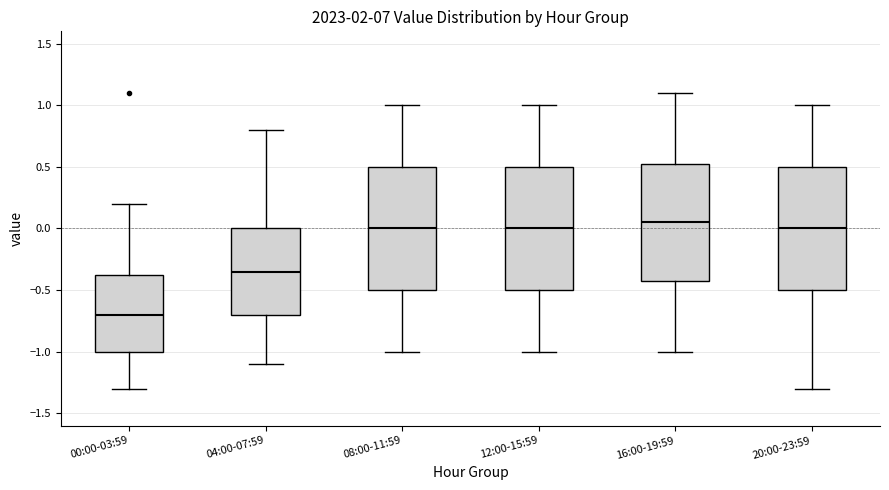

Reading left to right, transcribe this box plot: for each box, give where its median line is, the range the box spans, and where its two whiskers end, as read against the y-axis. The values are not printed on the chart, so give them approximately, as read against the axis.

00:00-03:59: median -0.70, box -1.00 to -0.35, whiskers -1.30 to 0.20
04:00-07:59: median -0.35, box -0.70 to 0.00, whiskers -1.10 to 0.80
08:00-11:59: median 0.00, box -0.50 to 0.50, whiskers -1.00 to 1.00
12:00-15:59: median 0.00, box -0.50 to 0.50, whiskers -1.00 to 1.00
16:00-19:59: median 0.05, box -0.40 to 0.55, whiskers -1.00 to 1.10
20:00-23:59: median 0.00, box -0.50 to 0.50, whiskers -1.30 to 1.00